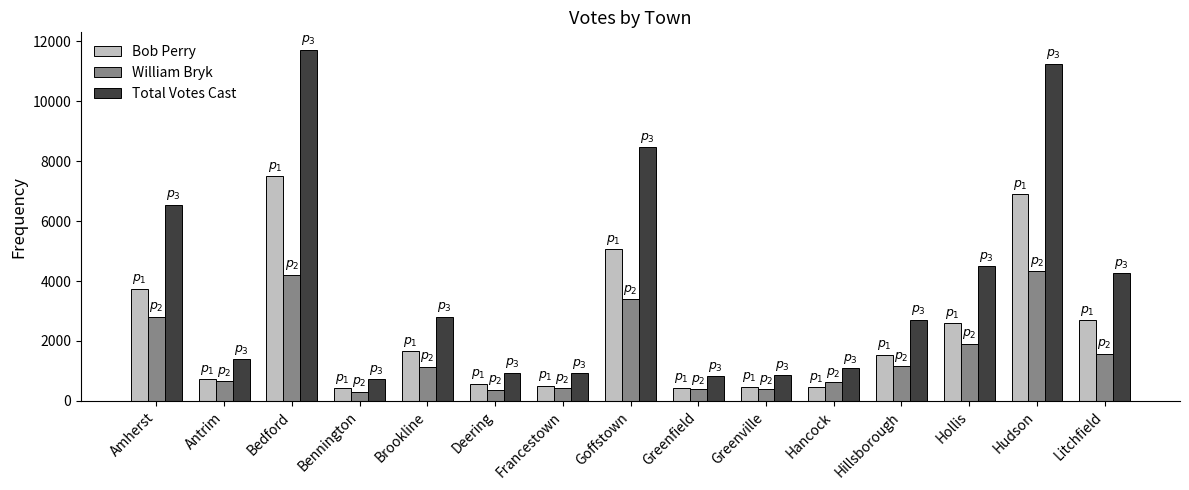

How many groups of bars are there?

15